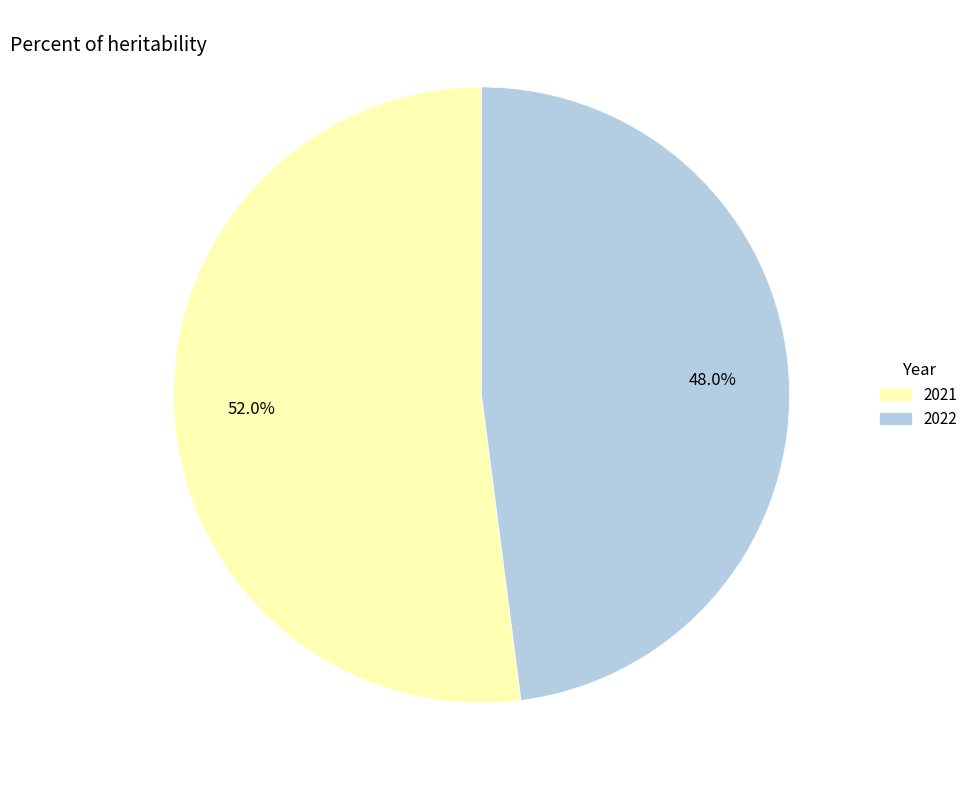

What percentage is the 2021 slice, to the nearest percent?

52%